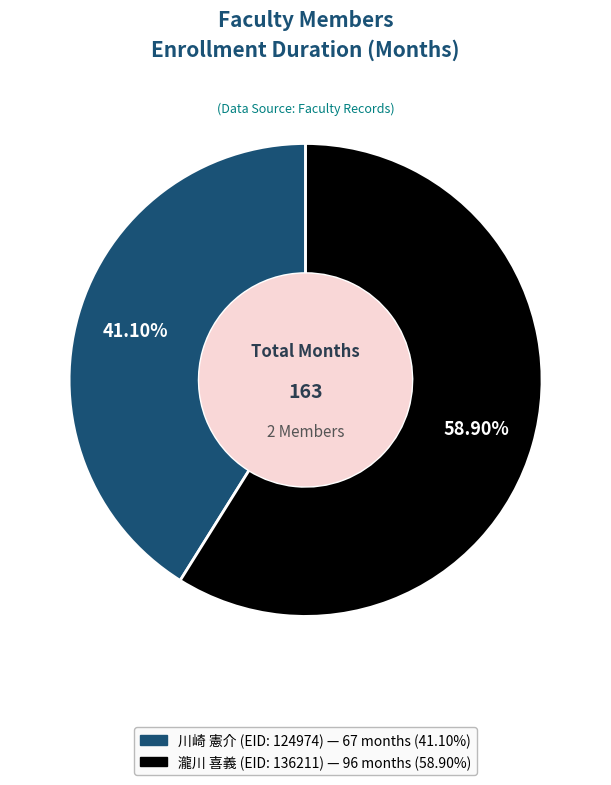

How many slices are in this pie chart?

2